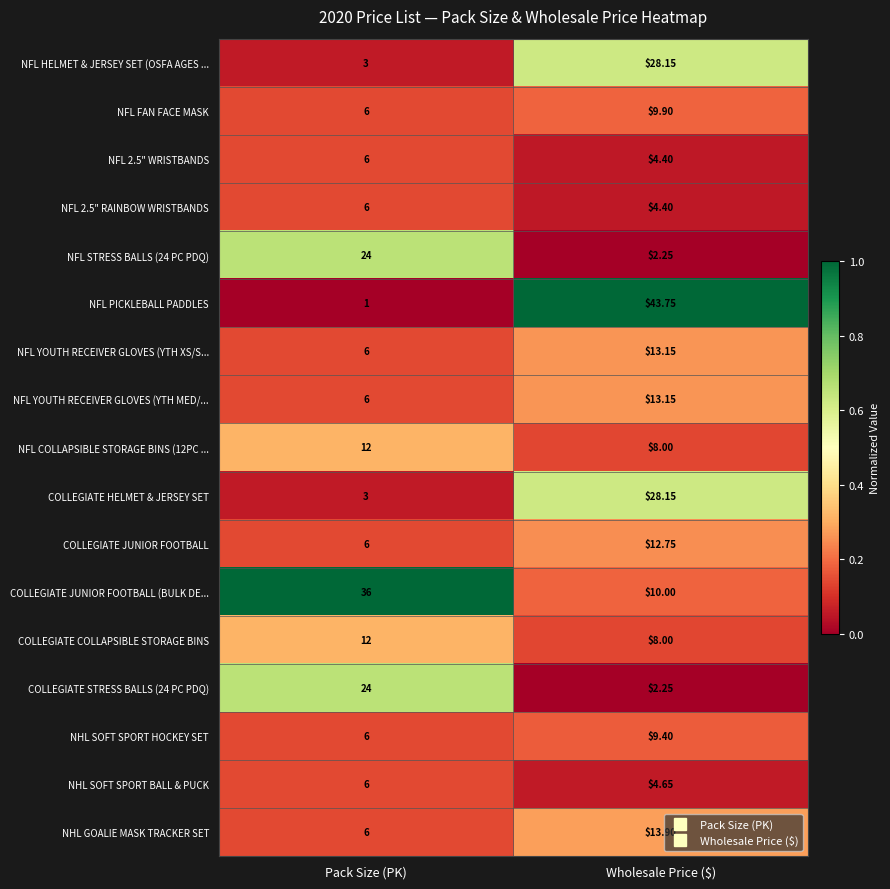

Between Pack Size (PK) and Wholesale Price ($), which series saw the biggest shift?

NFL PICKLEBALL PADDLES